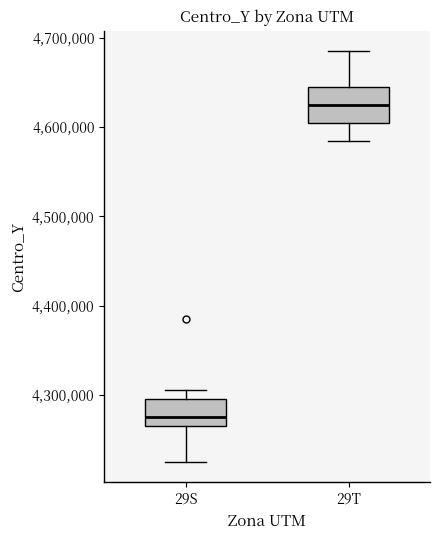

Which box has the highest median line?

29T